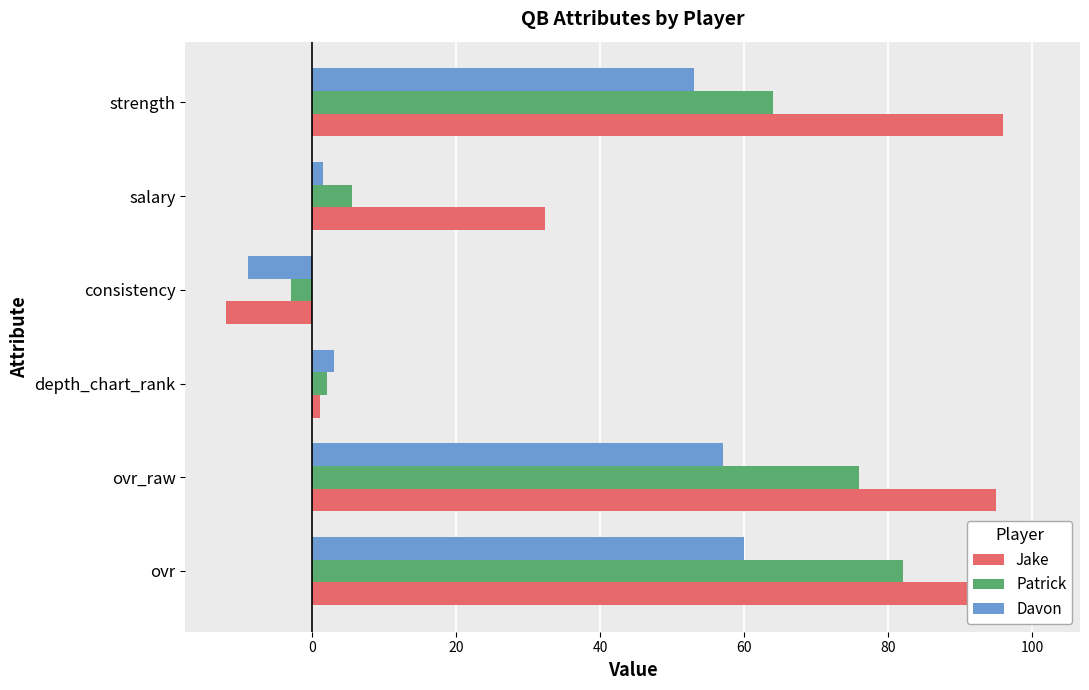

At how many categories does at least one series exceed 40?

3